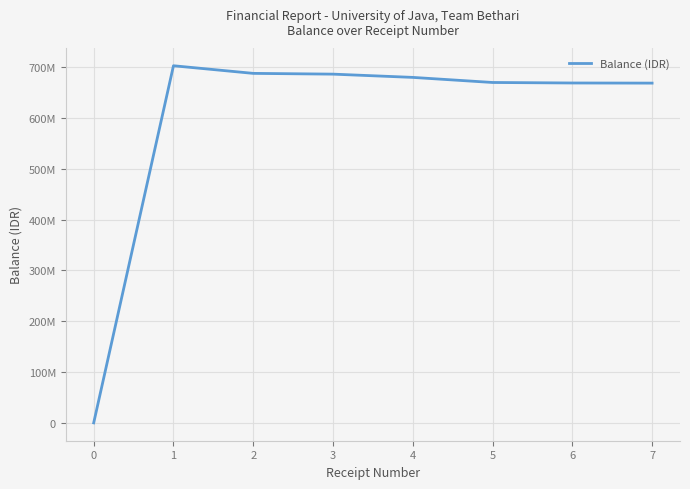

True or false: the data has more than 0 interior local peaks.

True